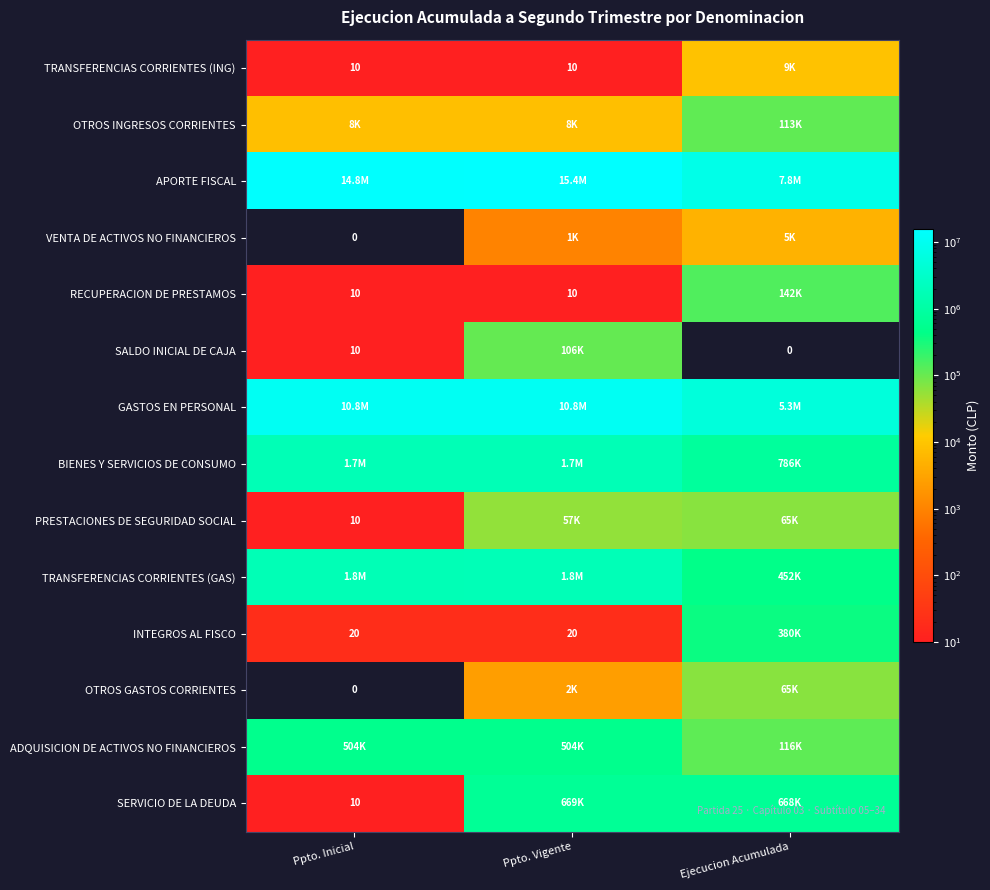

True or false: TRANSFERENCIAS CORRIENTES (ING) has a value of 4 at Ppto. Vigente.

False